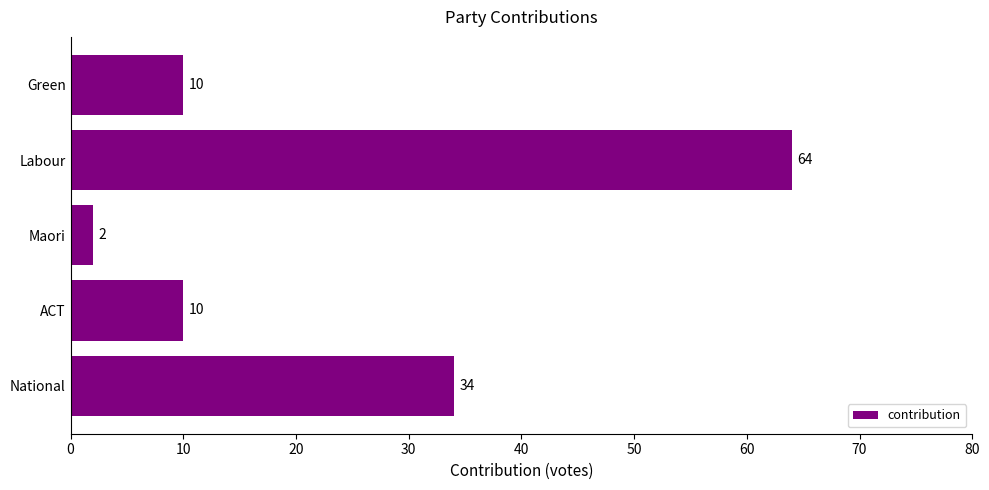

What is the change in value from ACT to Maori?

-8